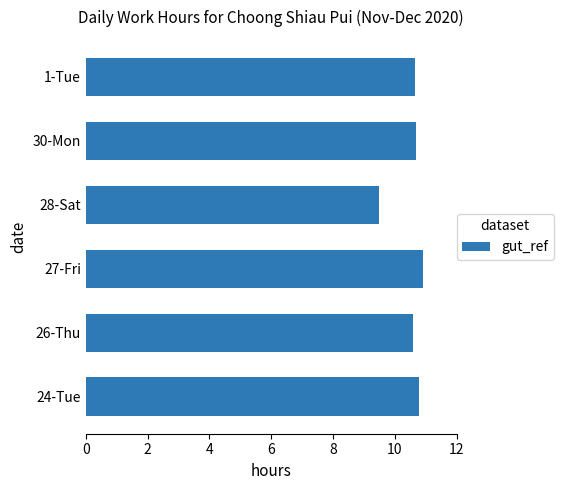

True or false: the data shows 16.4 at 1-Tue.

False